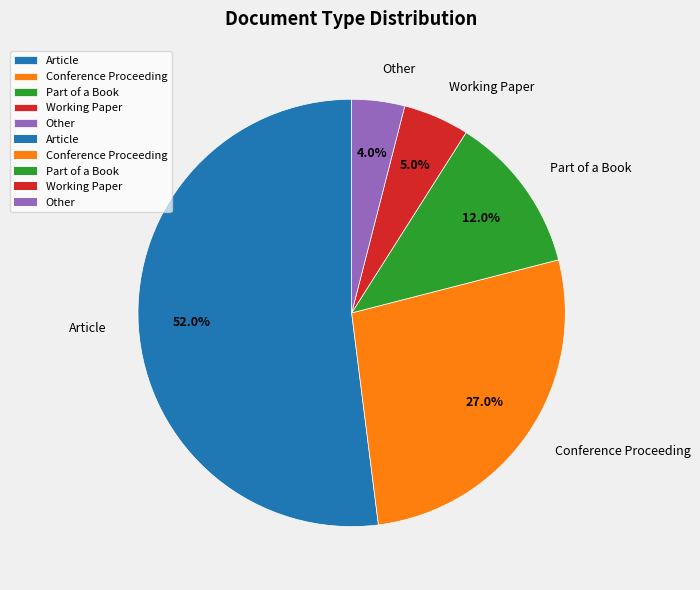

Which slice is the smallest?

Other